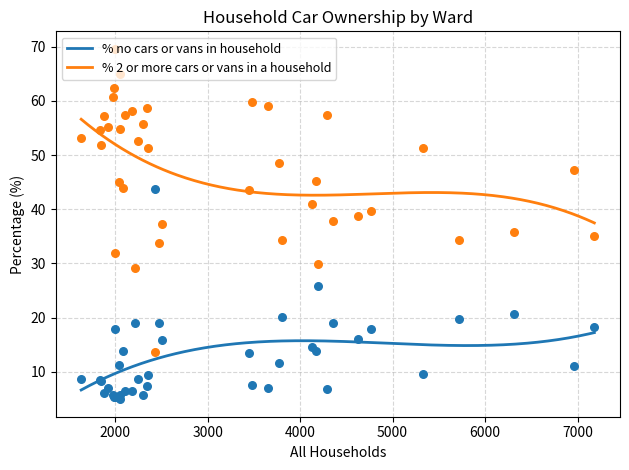

True or false: % 2 or more cars or vans in a household and % no cars or vans in household intersect in this chart.

False